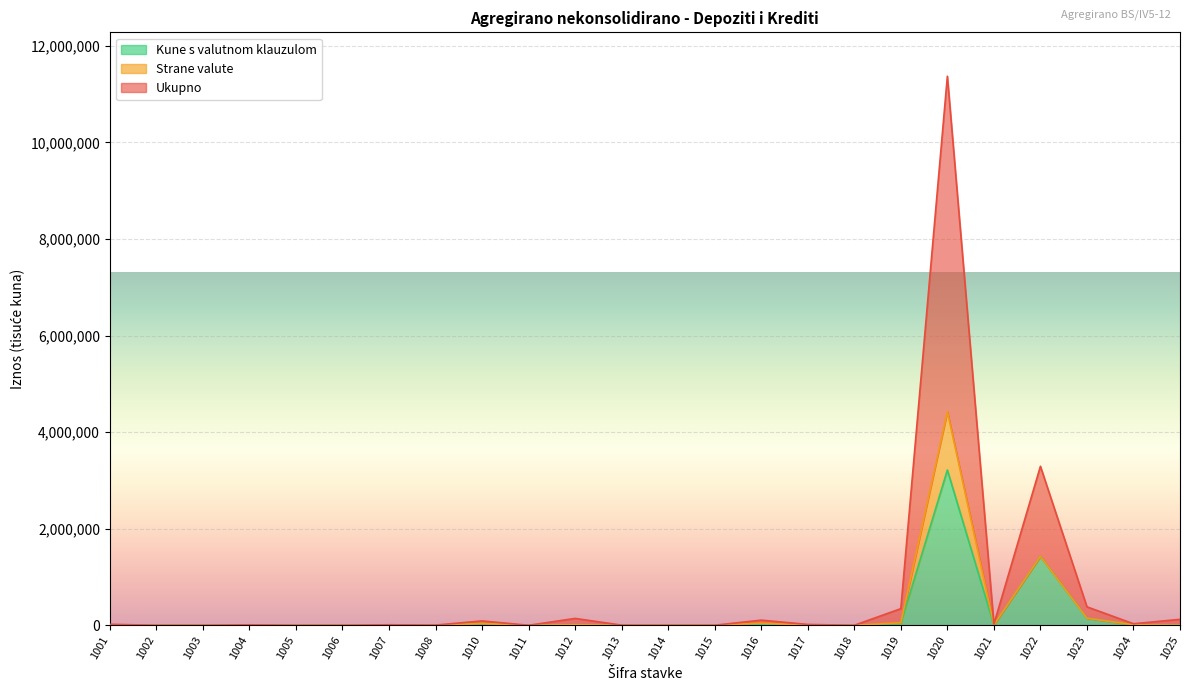

In Kune s valutnom klauzulom, how many points are lower than both neighbors (excluding endpoints)?

3